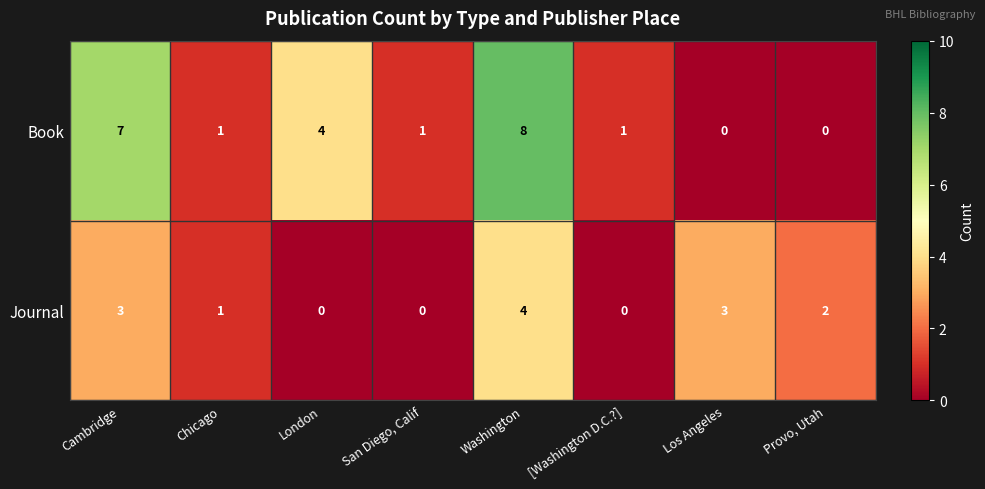

True or false: Book has a value of 1 at Chicago.

True